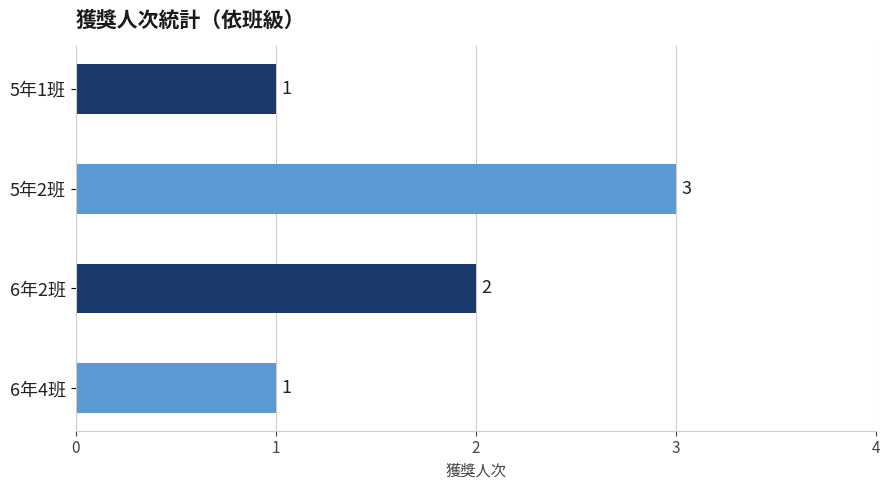

What is the maximum value shown in the chart?

3